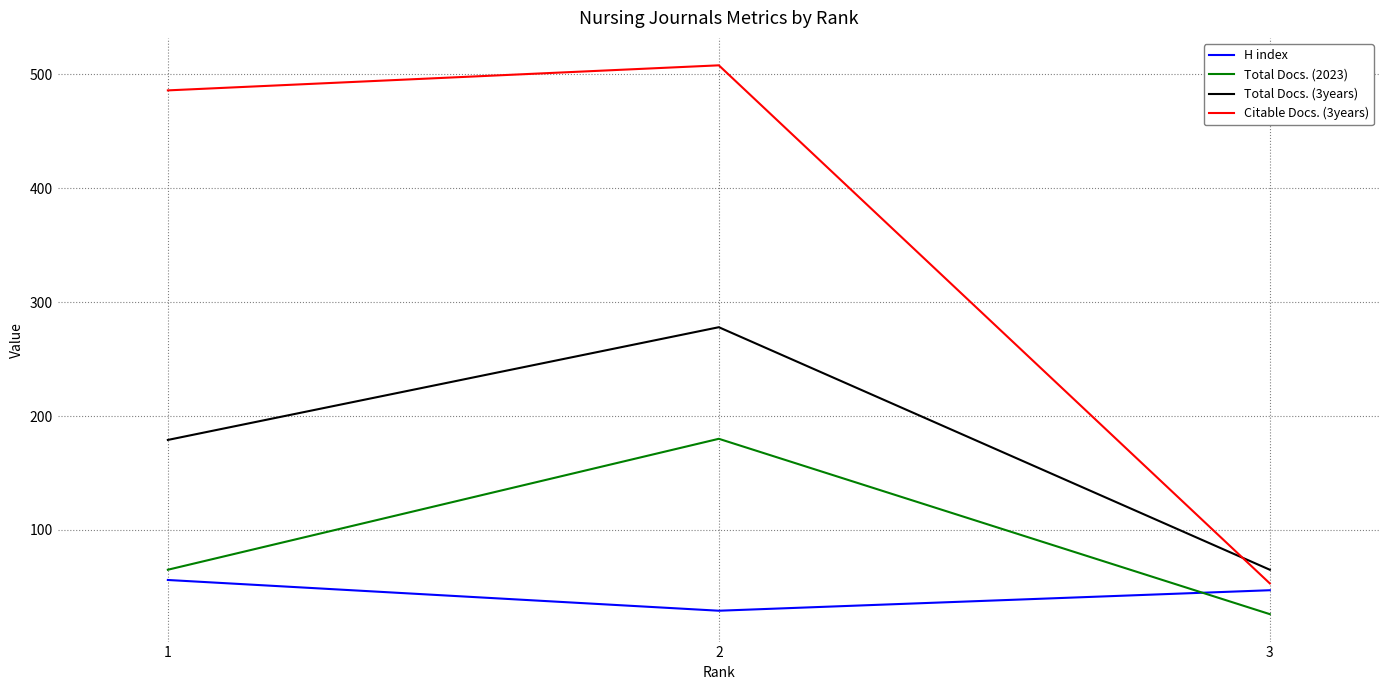

What is the average value of the Total Docs. (3years) series?

174